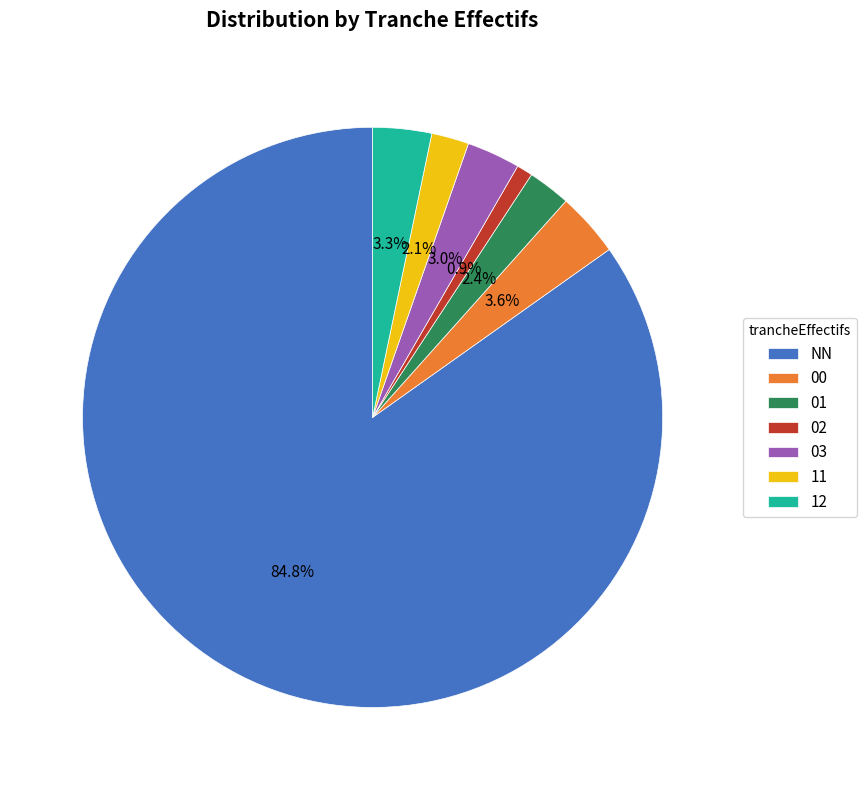

Which category accounts for the majority?

NN